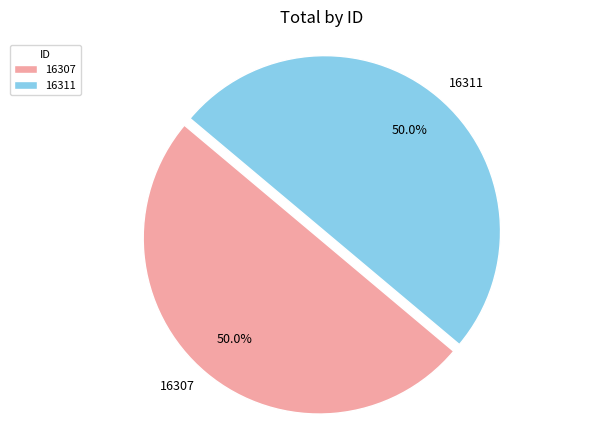

What percentage is the 16307 slice, to the nearest percent?

50%